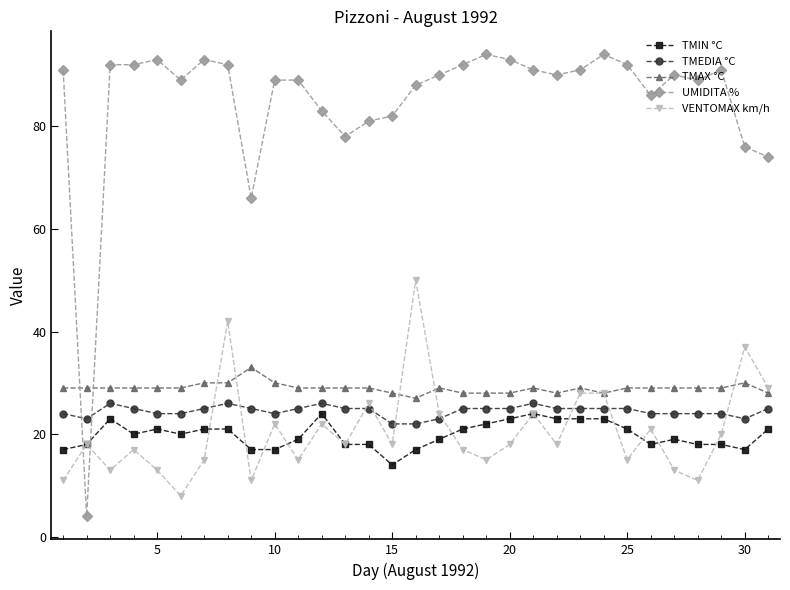

What is the maximum value for TMAX °C?

33